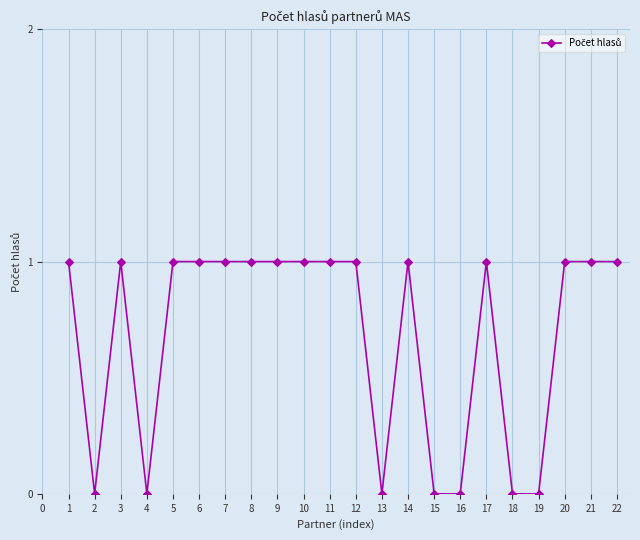

What is the value of the 8th point from the left?

1